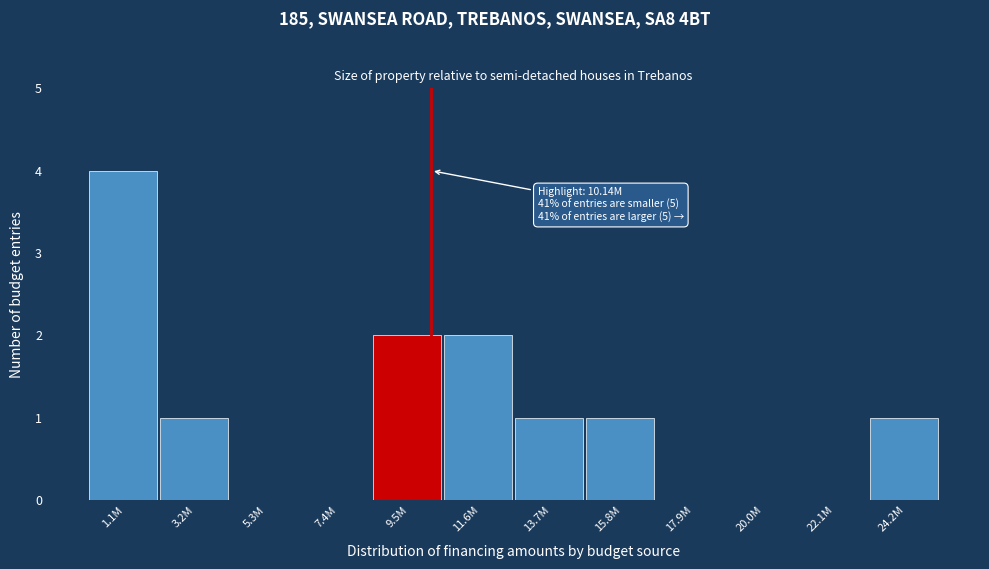

Reading left to right, list all the values displayed in this chart.

1.1M=4	3.2M=1	5.3M=0	7.4M=0	9.5M=2	11.6M=2	13.7M=1	15.8M=1	17.9M=0	20.0M=0	22.1M=0	24.2M=1